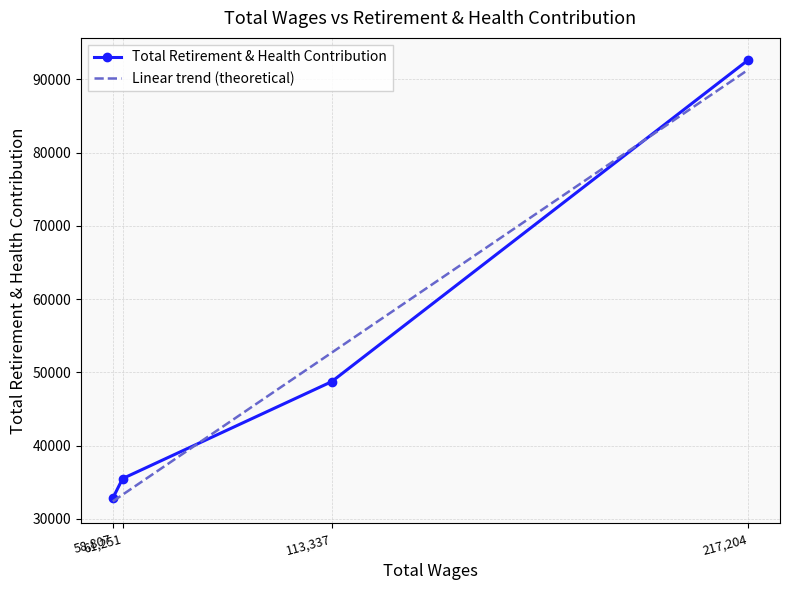

The value at 113337.0 is 48726. True or false?

True